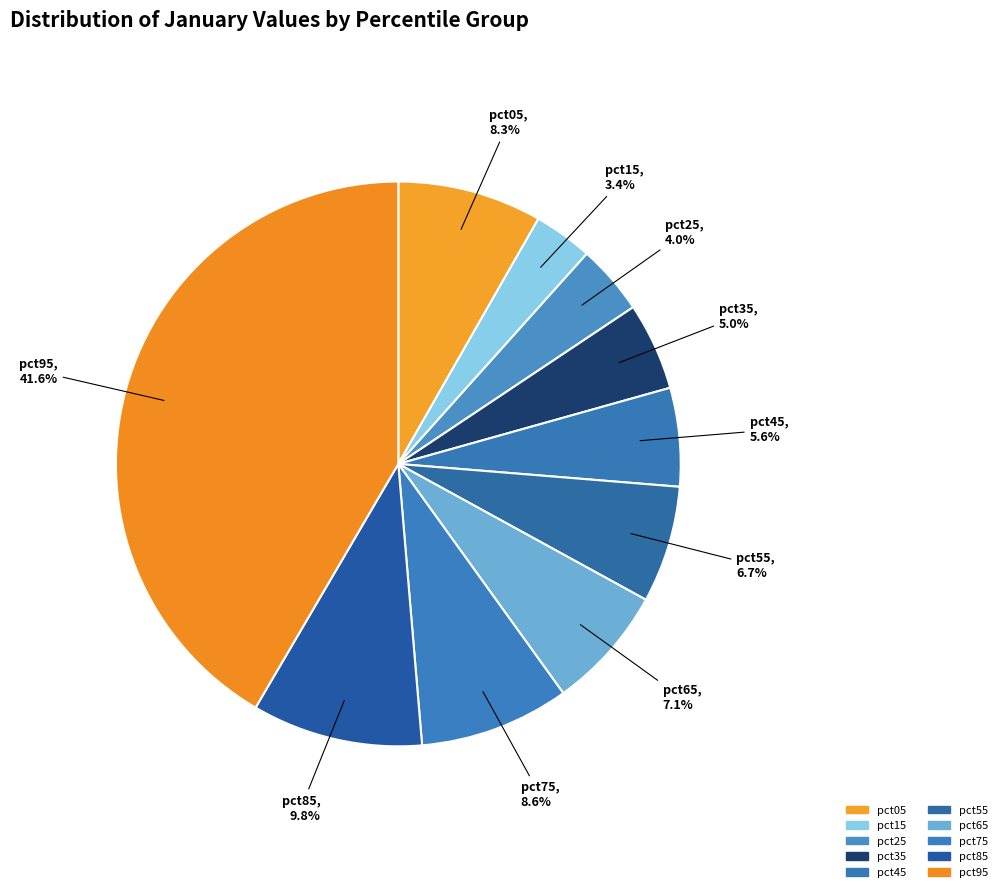

Rank the categories by value from highest to lowest.

pct95, pct85, pct75, pct05, pct65, pct55, pct45, pct35, pct25, pct15